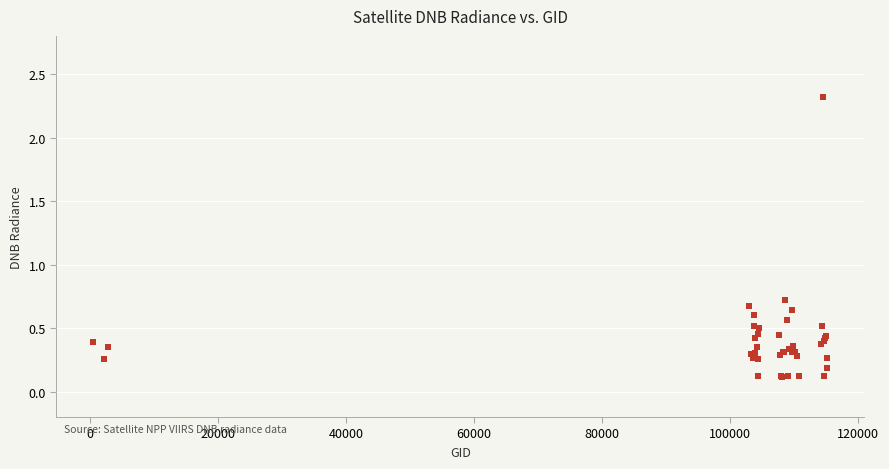

What Y value in the scatter plot is closest to 1?

0.7